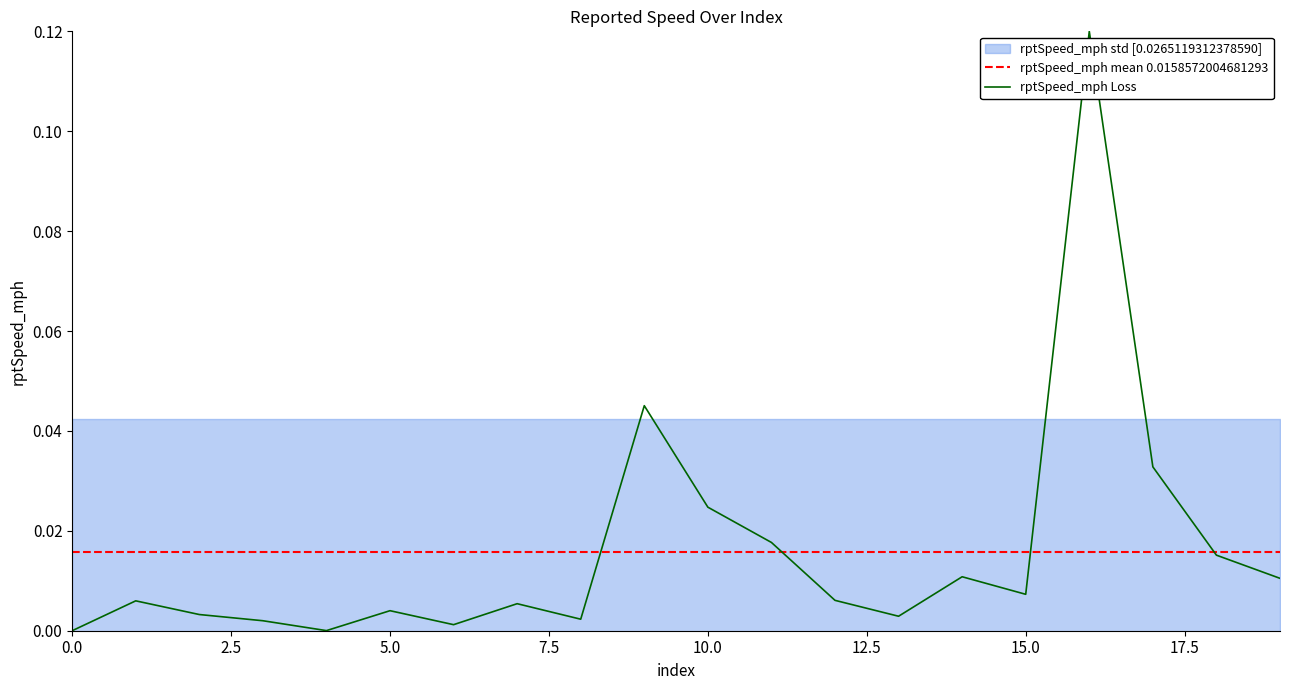

True or false: rptSpeed_mph Loss has a value of 0.0 at 0.0.

True